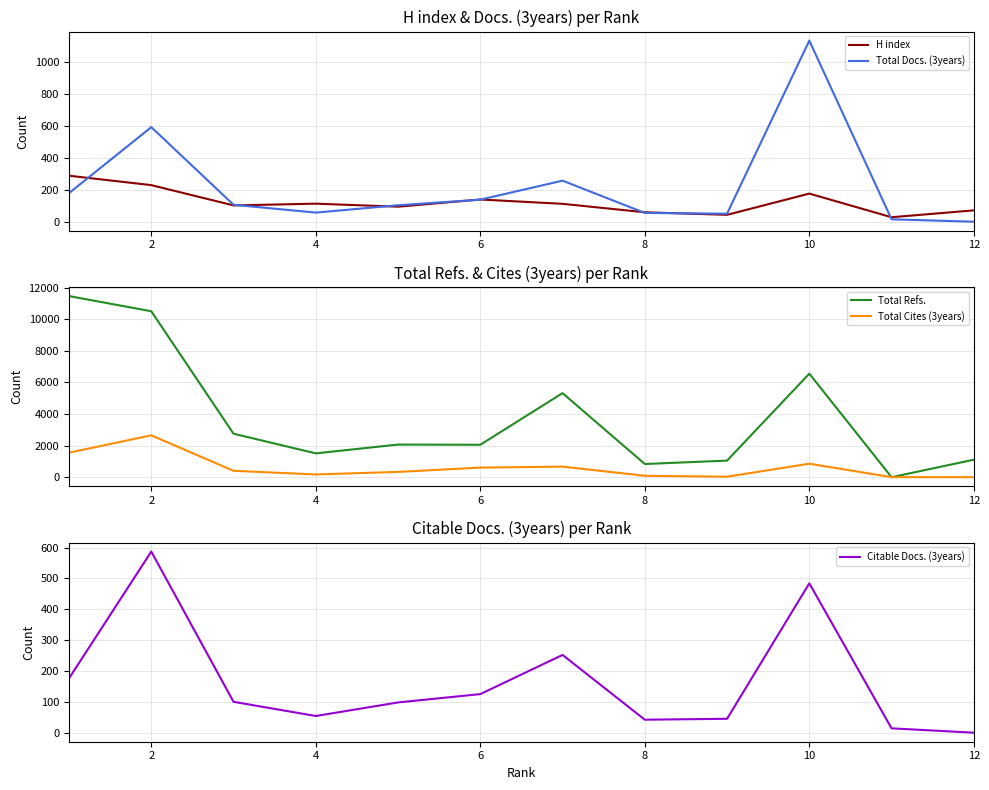

Where is Total Docs. (3years) nearest to the value 567?

2